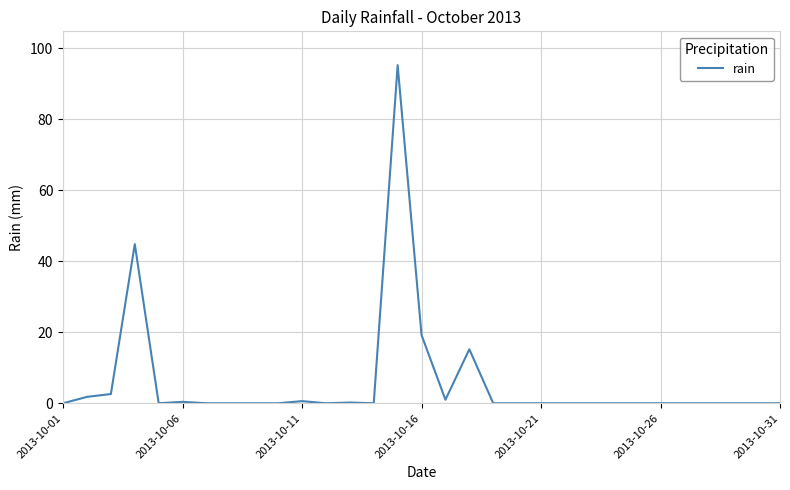

What is the difference between the maximum and minimum values?

95.2